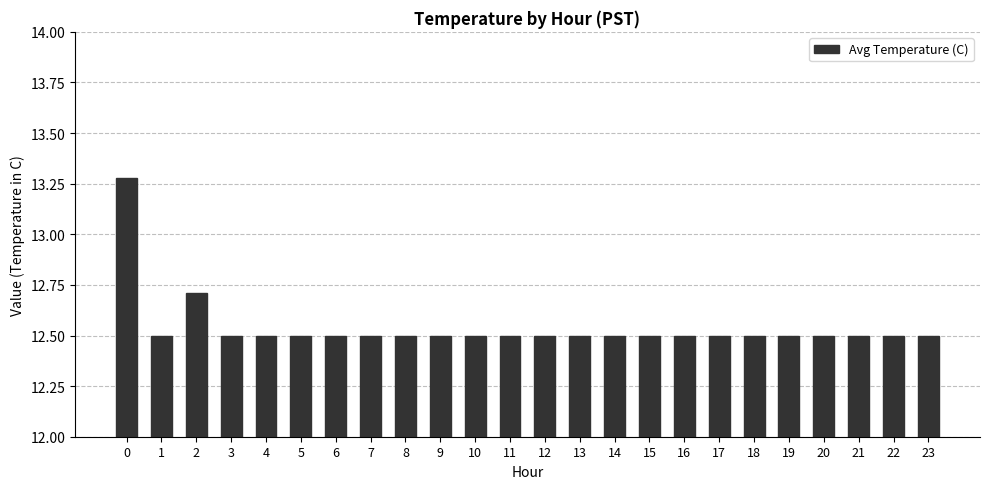

Count the values in the range 12 to 13.

23